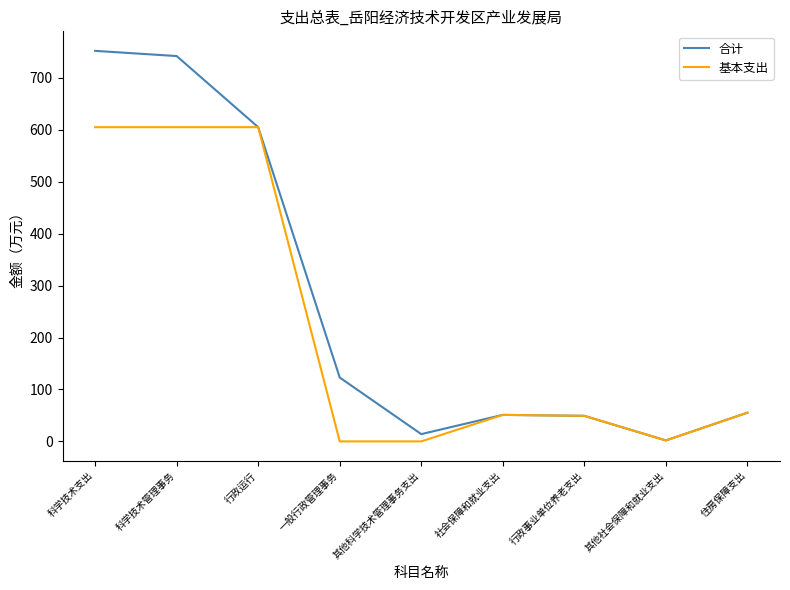

Which series has the largest range (max minus min)?

合计